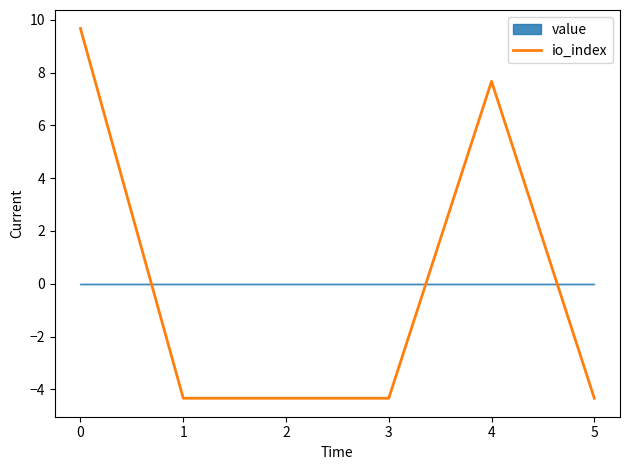

True or false: io_index has a value of -4.3 at 5.

True